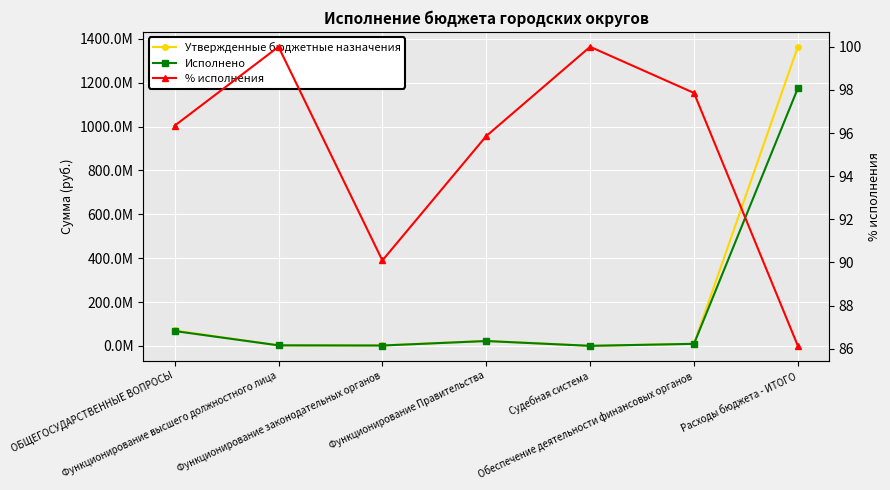

Where is the first local maximum for Утвержденные бюджетные назначения?

Функционирование Правительства